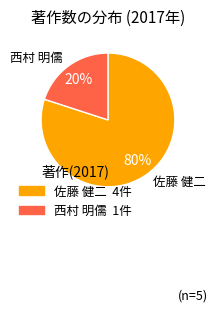

To the nearest percent, what is the average slice percentage?

50%